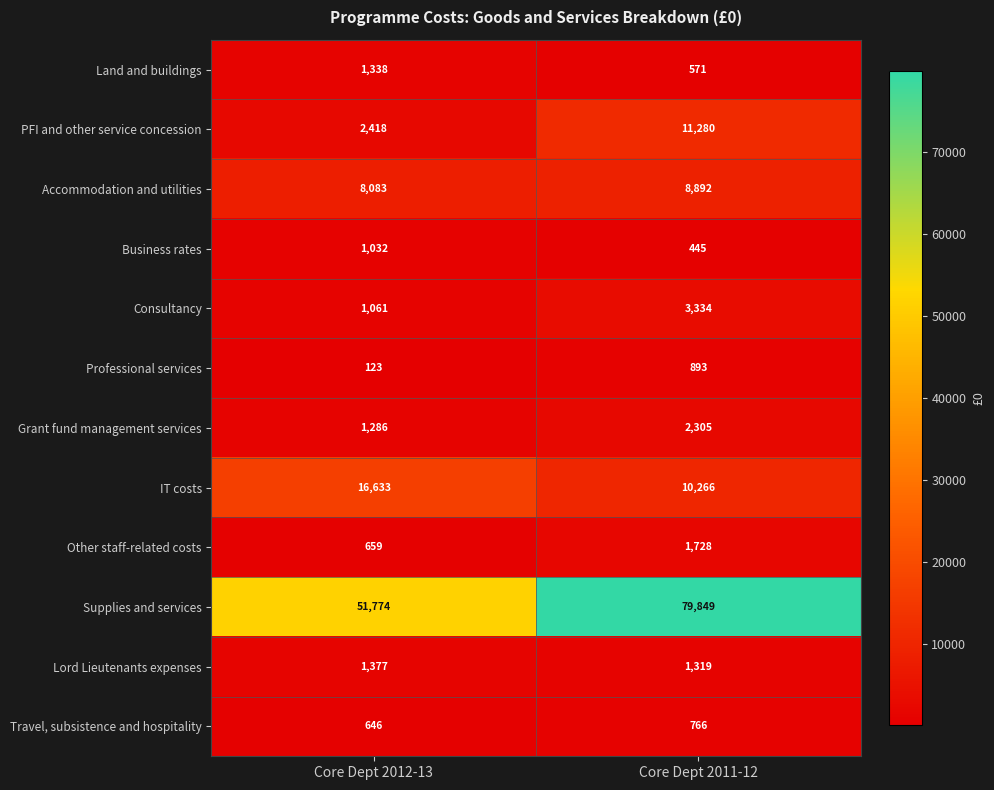

What is the greatest value displayed?

79849